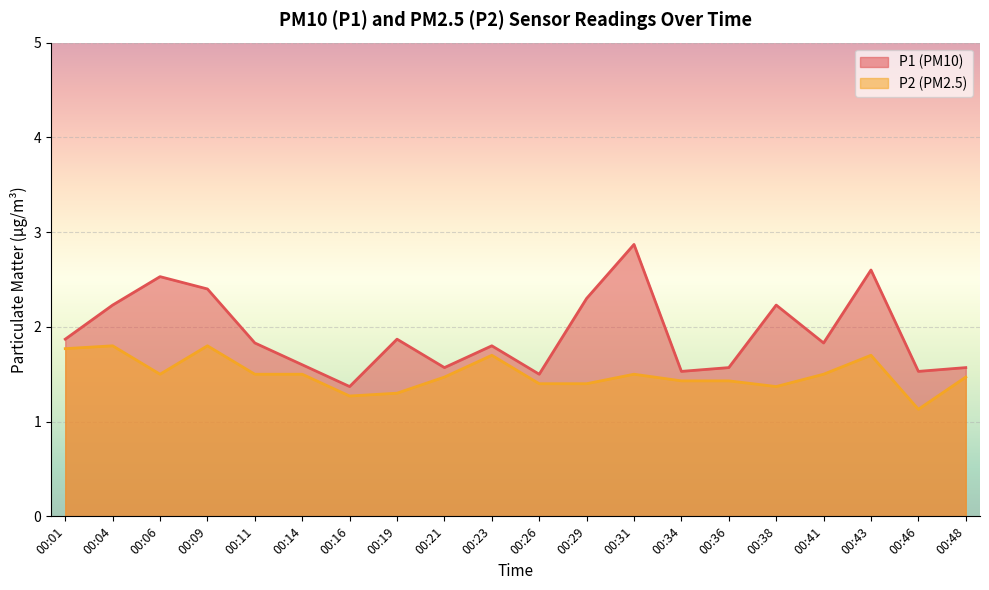

The value of P2 at 00:11 is 2.5. True or false?

False